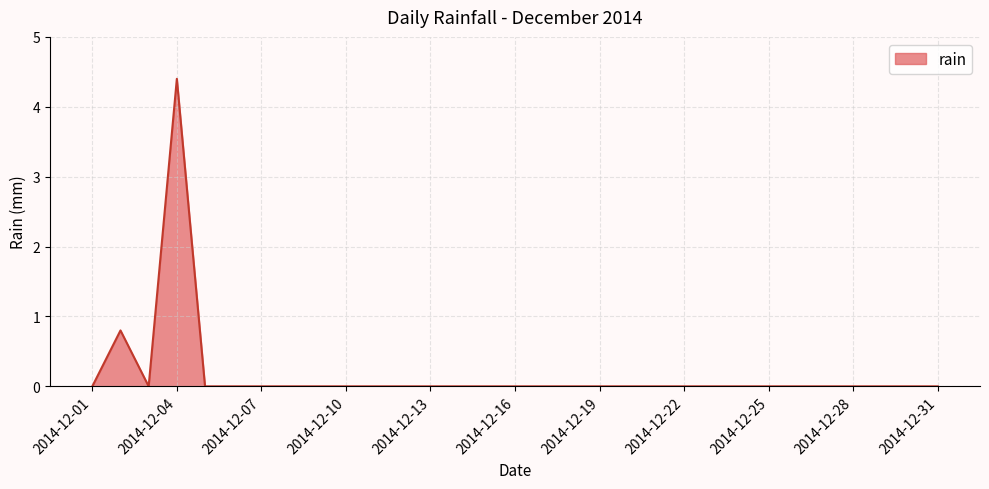

What is the difference between the maximum and minimum values?

4.4